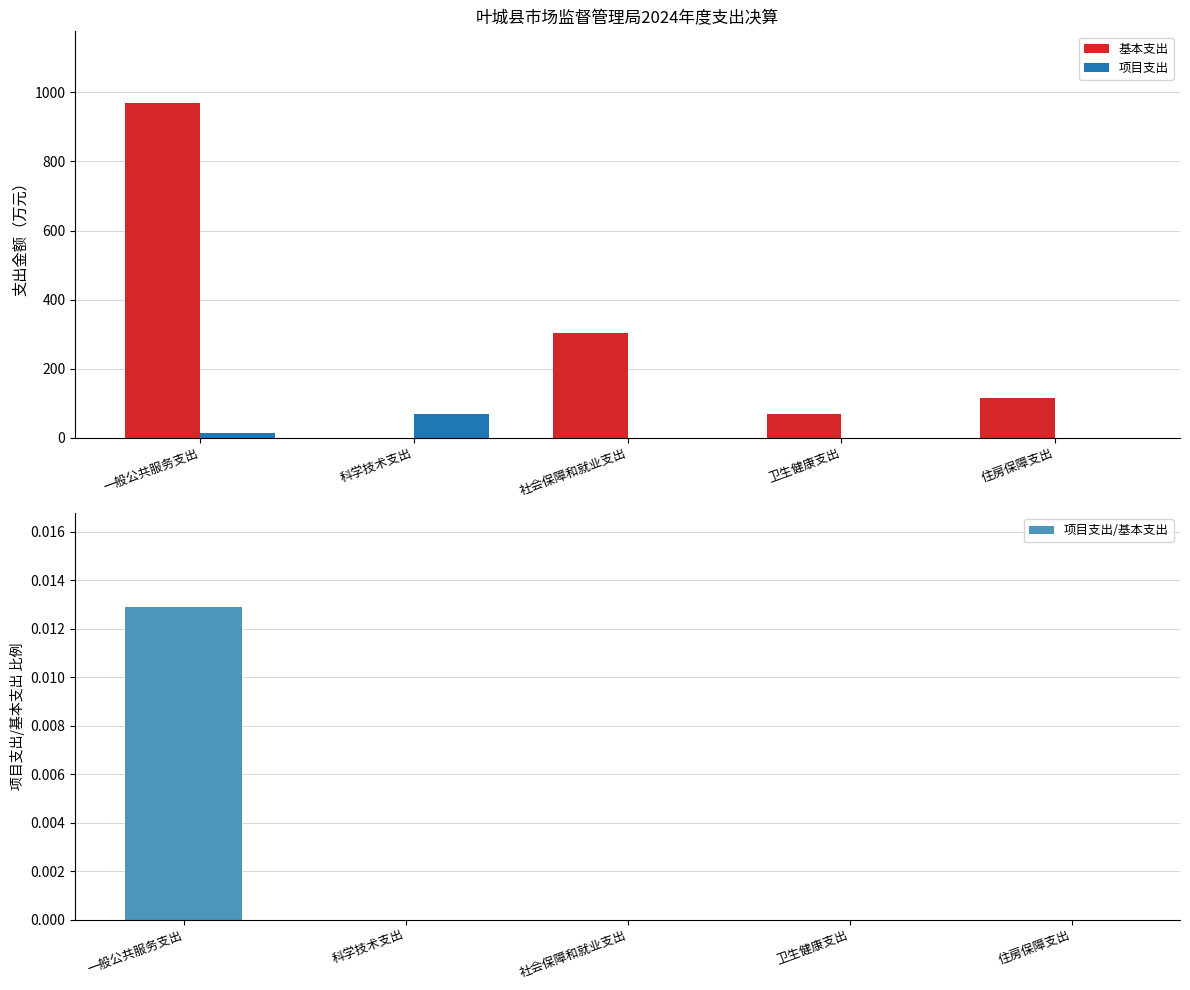

Reading left to right, list all the values displayed in this chart.

基本支出: 968.3	0.0	302.5	68.4	114.4
项目支出: 12.4	67.8	0.0	0.0	0.0
项目支出/基本支出: 0.0	0.0	0.0	0.0	0.0